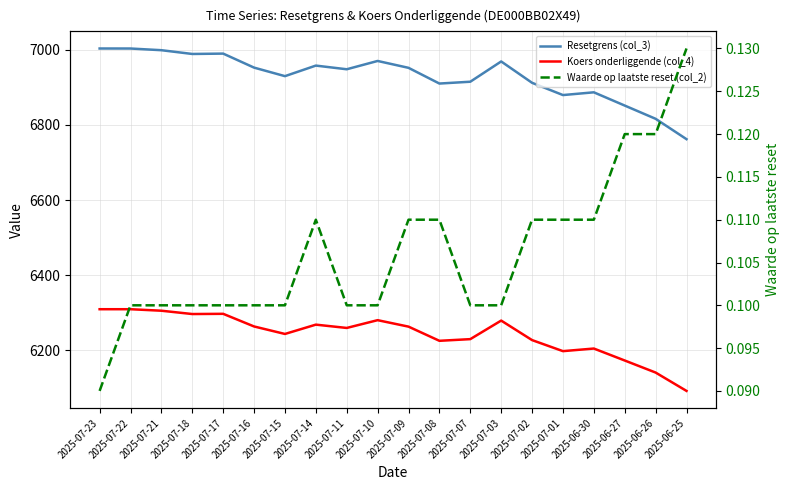

How many series are shown in this chart?

3